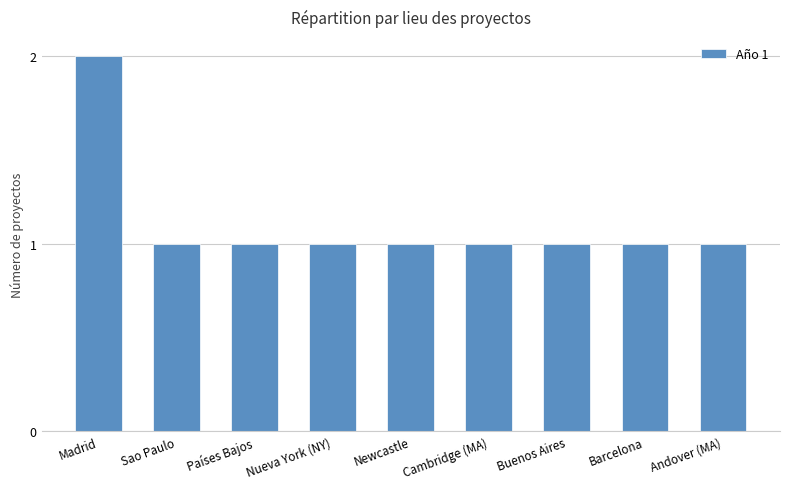

Reading left to right, transcribe all the data shown in this chart.

2	1	1	1	1	1	1	1	1